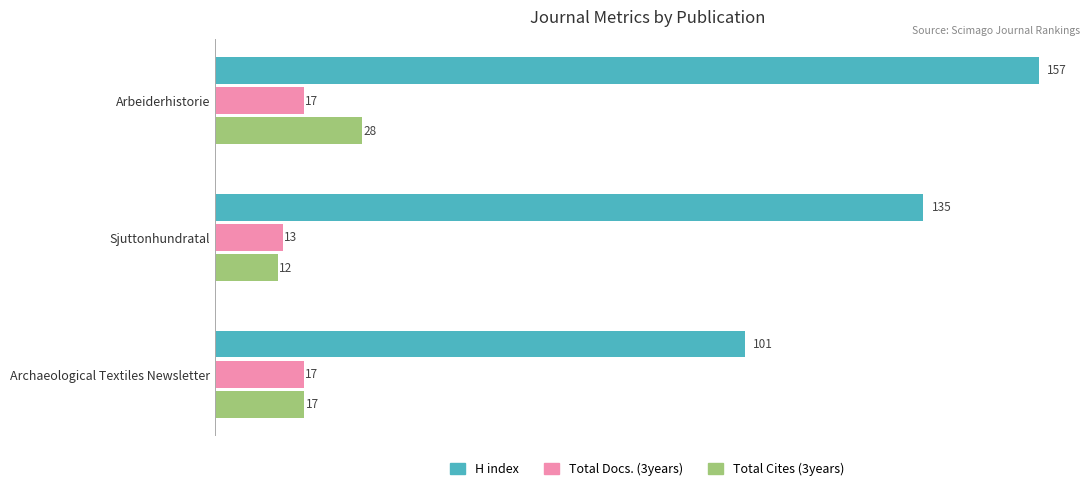

What is the minimum value shown in the chart?

12